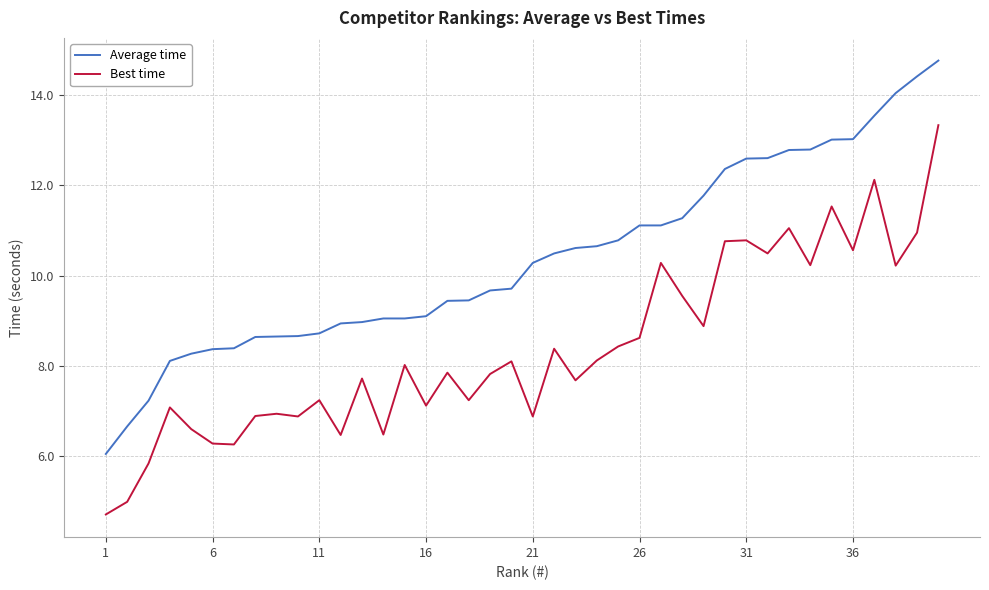

Which series has the largest total across all categories?

Average time